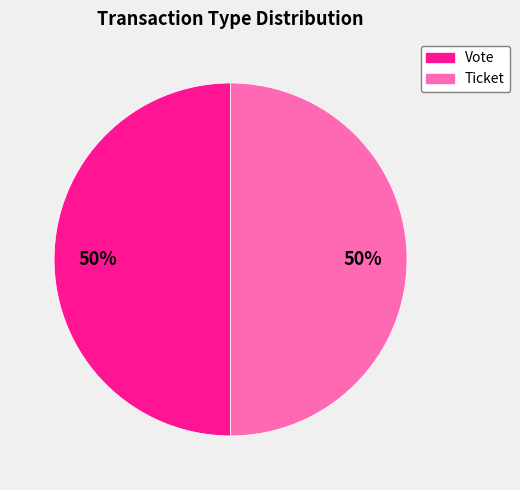

Is the sum of Vote and Ticket greater than half?

Yes